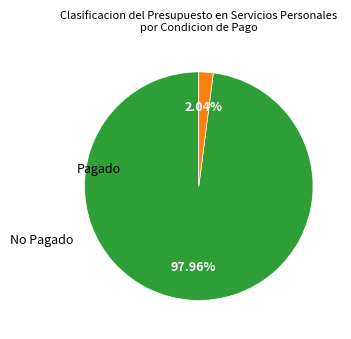

Is there any slice that represents more than half of the pie?

Yes